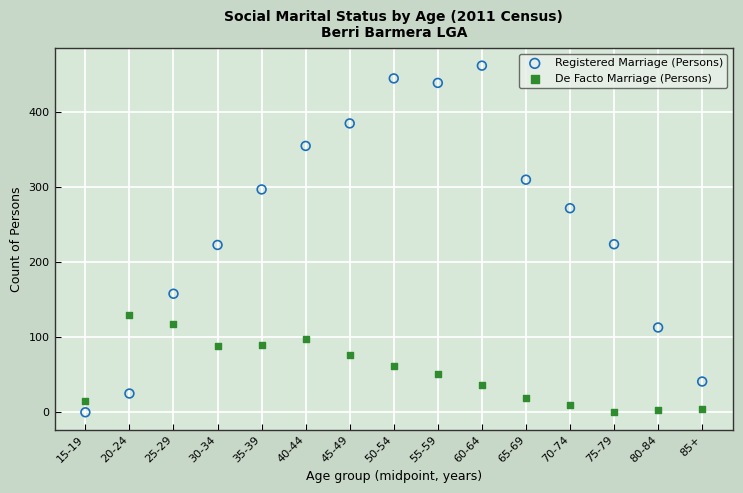

Across all data points, what is the range of Y values (max minus min)?

462